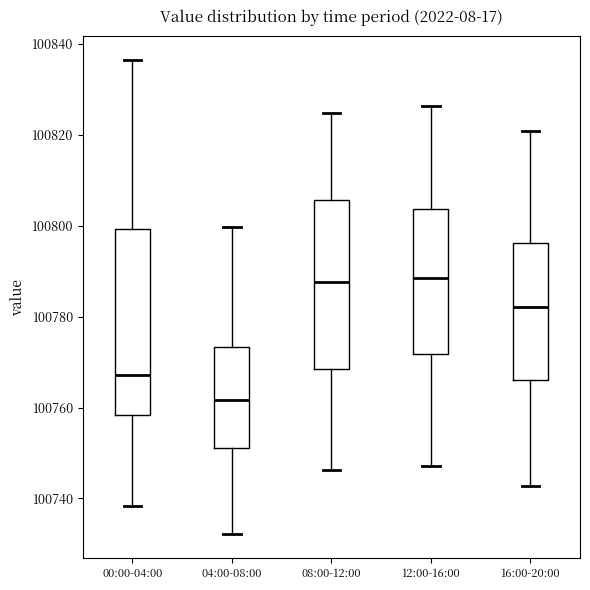

Reading left to right, read every box against the y-axis: the position of its median line, the range the box covers, and the ends of its whiskers. The values are not printed on the chart, so give them approximately, as read against the axis.

00:00-04:00: median 100768, box 100758 to 100800, whiskers 100738 to 100836
04:00-08:00: median 100762, box 100752 to 100774, whiskers 100732 to 100800
08:00-12:00: median 100788, box 100768 to 100806, whiskers 100746 to 100824
12:00-16:00: median 100788, box 100772 to 100804, whiskers 100748 to 100826
16:00-20:00: median 100782, box 100766 to 100796, whiskers 100742 to 100820